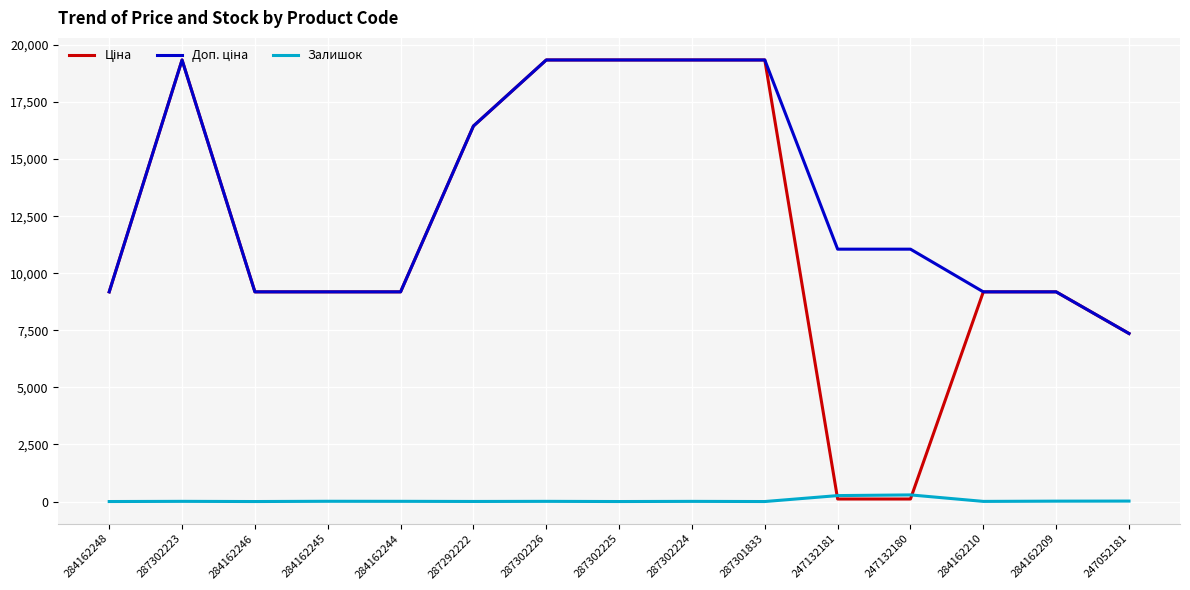

True or false: Залишок has a value of 17.0 at 284162209.

True